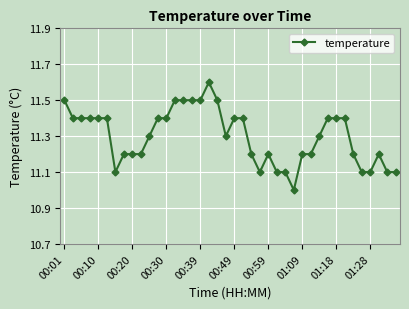

What is the difference between the maximum and minimum values?

0.6